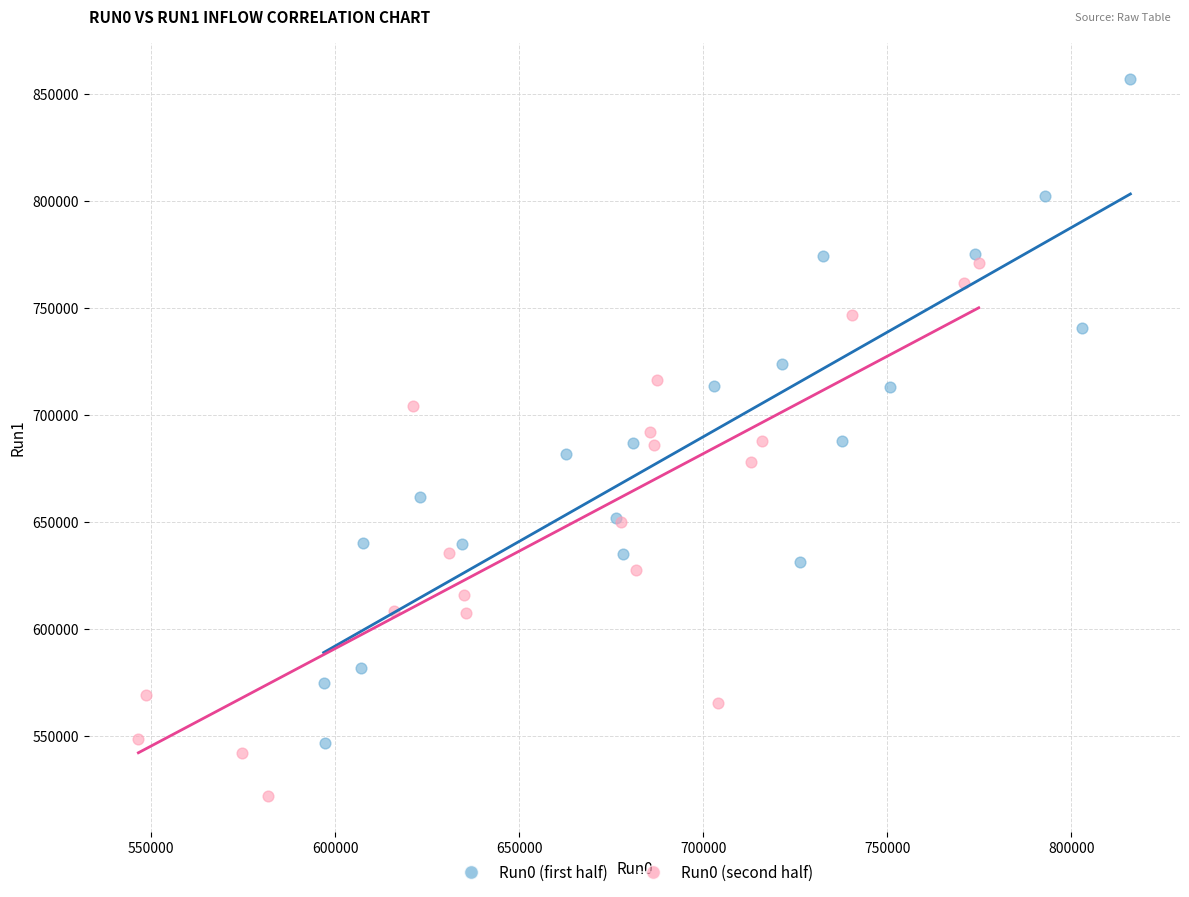

Which series has the widest spread of Y values?

Run0 (first half)